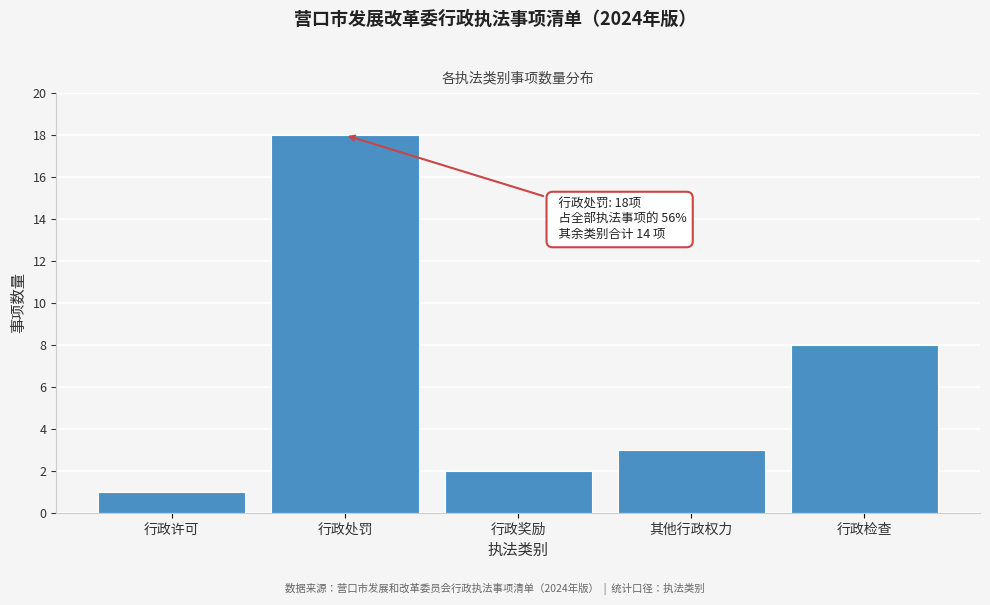

Reading left to right, extract all data points from this chart.

1	18	2	3	8